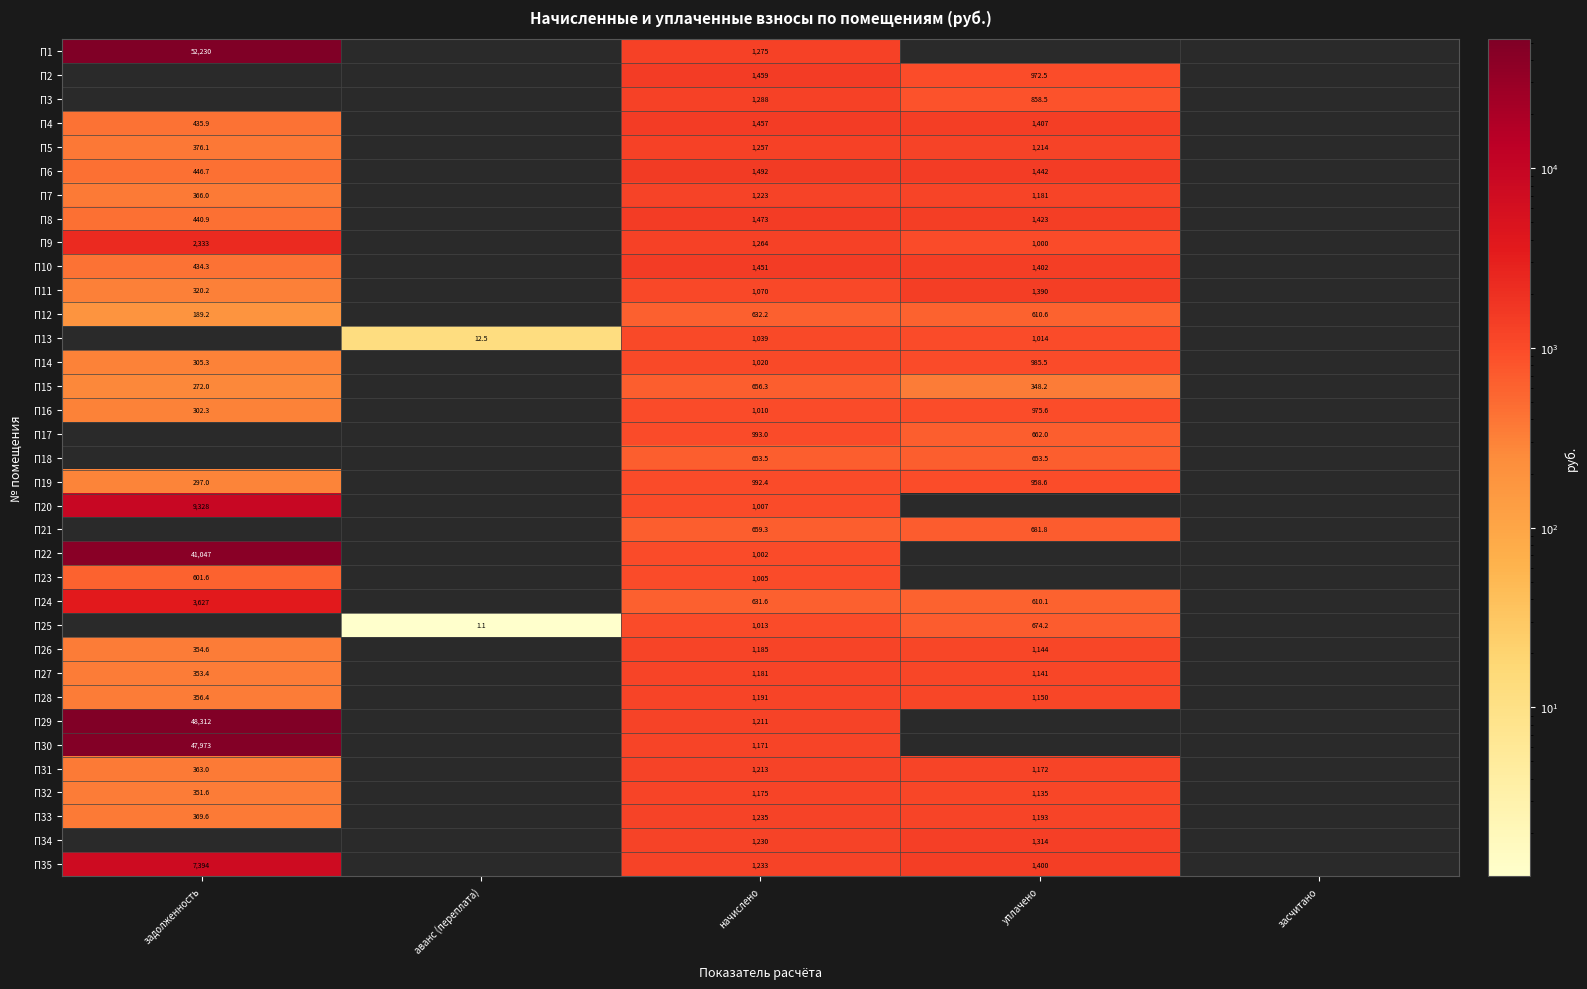

Is the value of П24 at задолженность greater than the value of П28 at задолженность?

Yes